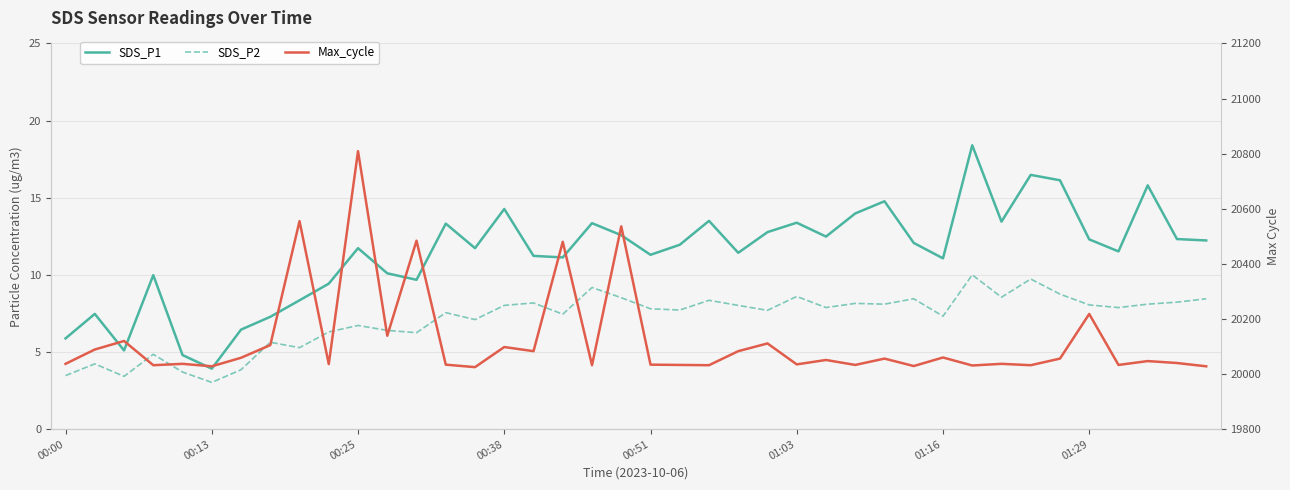

Count the number of data series in this chart.

3